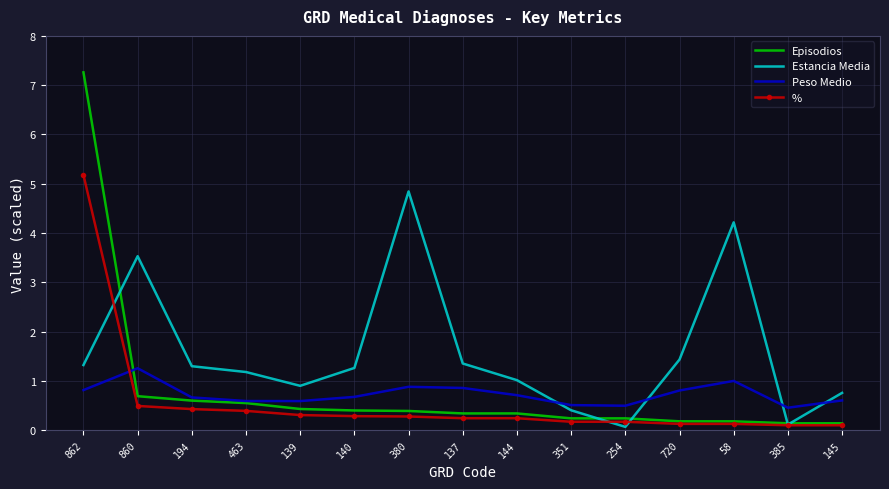

Which label corresponds to the largest value in the chart?

862